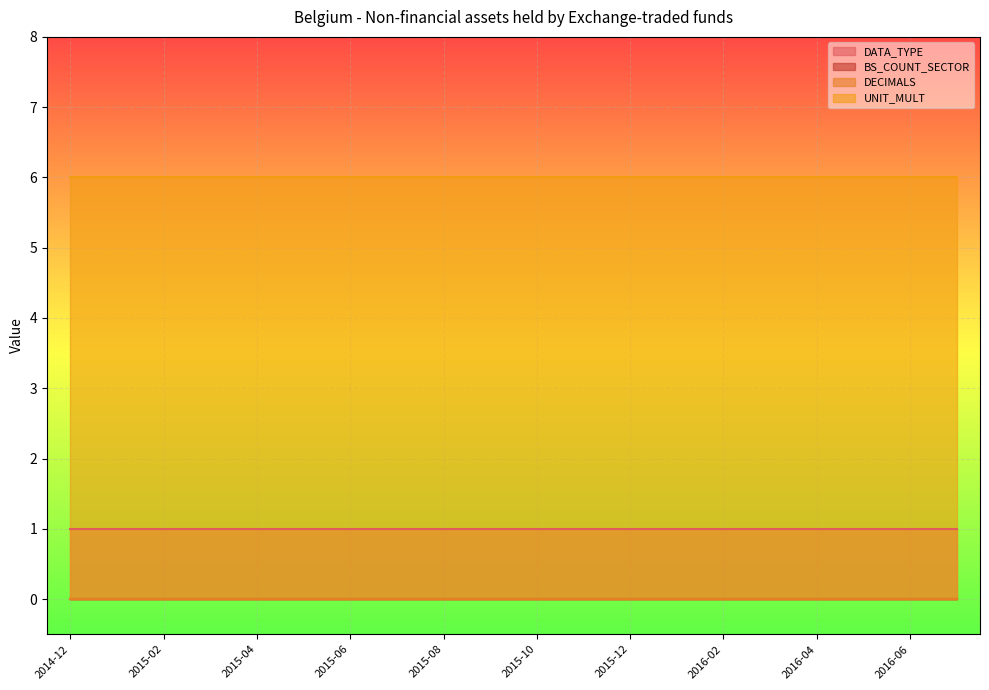

At which category is the sum across all series the highest?

2014-12